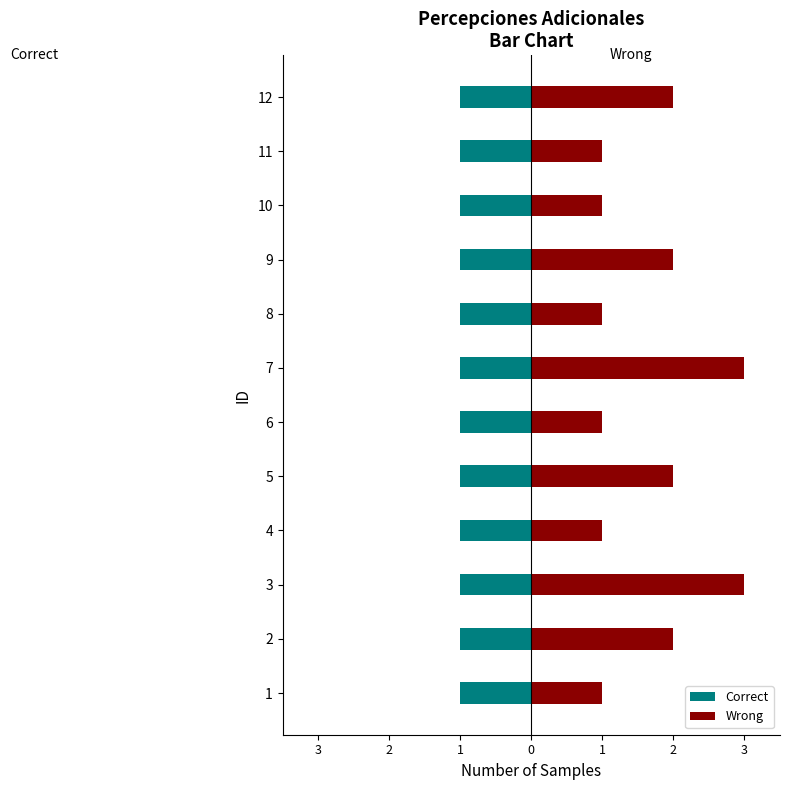

Which category has the lowest value across all series?

4